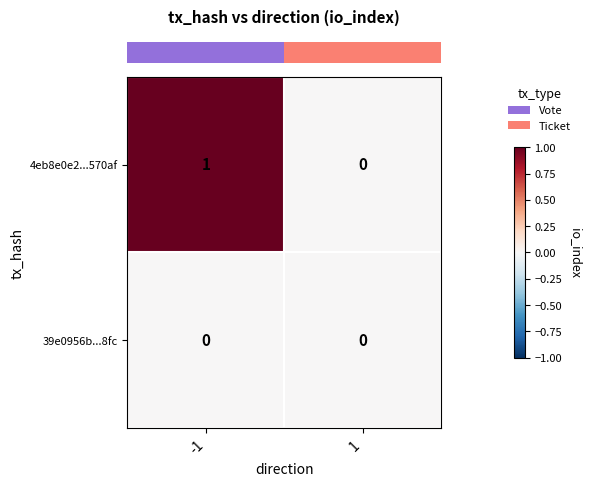

Is it true that 39e0956b...8fc equals 0 at -1?

True